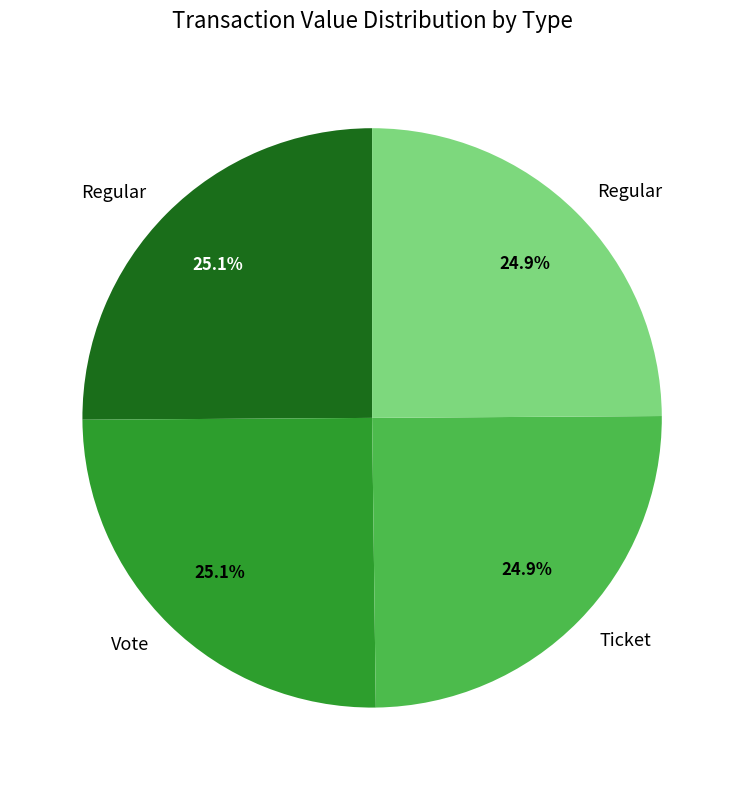

Does any single category account for the majority?

No